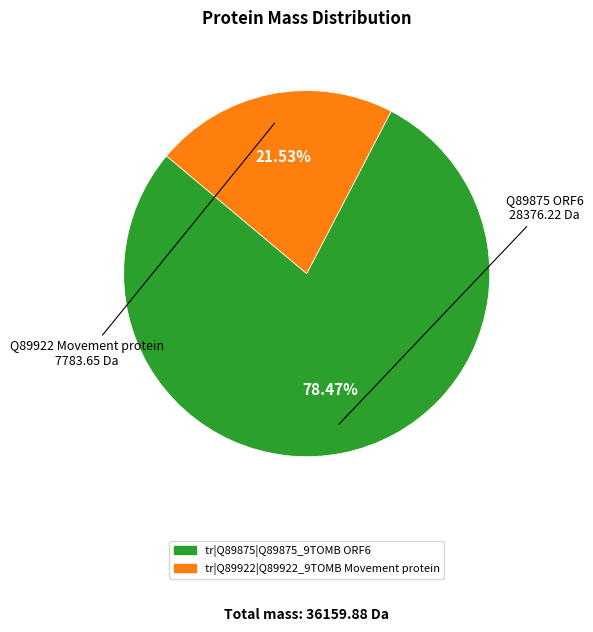

Rank the categories by value from highest to lowest.

tr|Q89875|Q89875_9TOMB ORF6, tr|Q89922|Q89922_9TOMB Movement protein